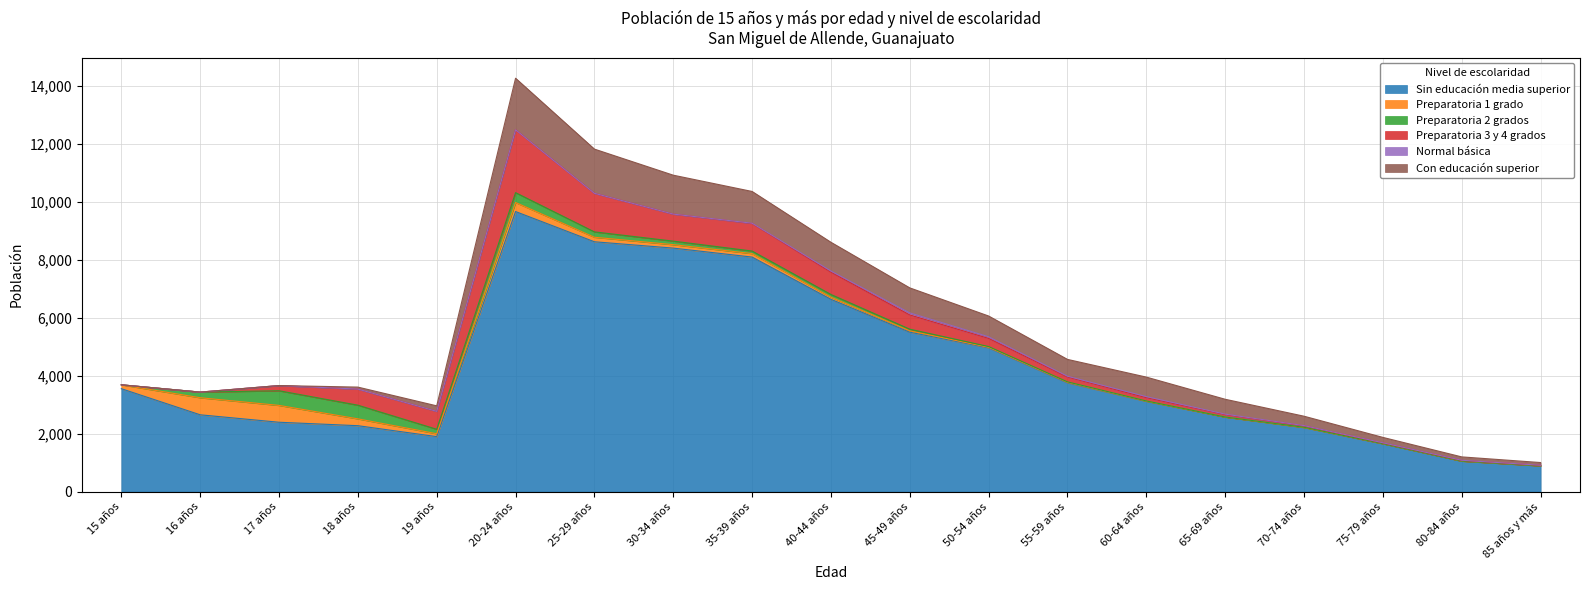

How many values in the Preparatoria 2 grados series exceed 58?

9